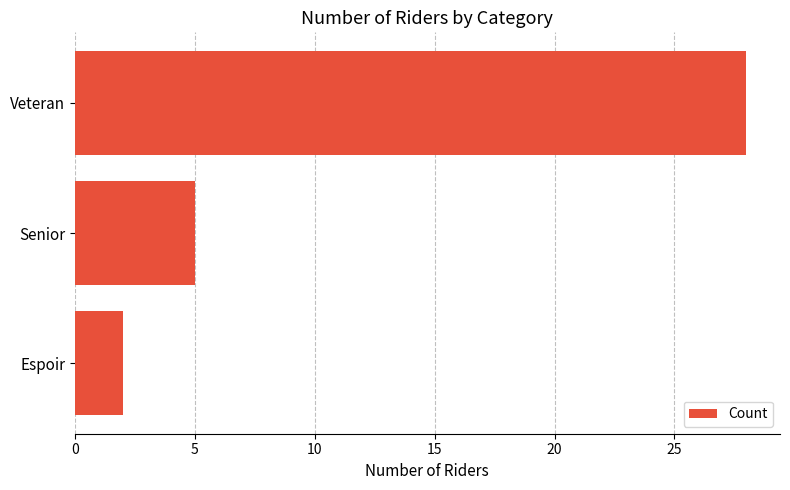

What is the label of the 2nd bar from the top?

Senior